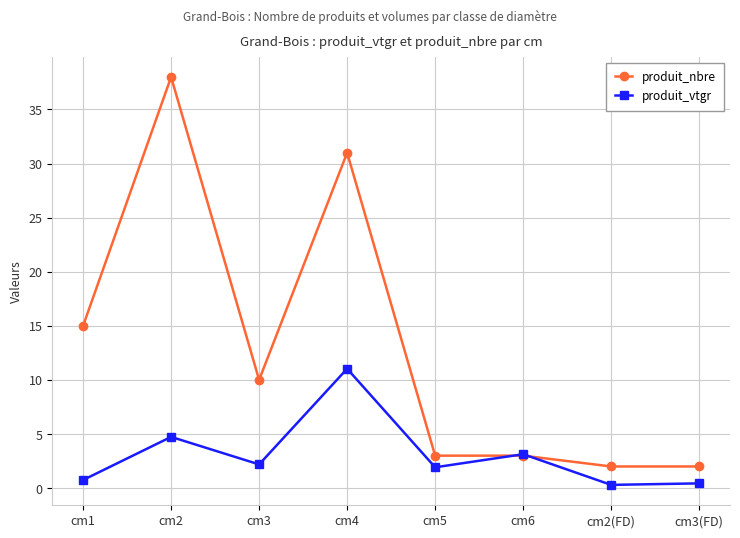

List the series in order of their overall mean, highest first.

produit_nbre, produit_vtgr